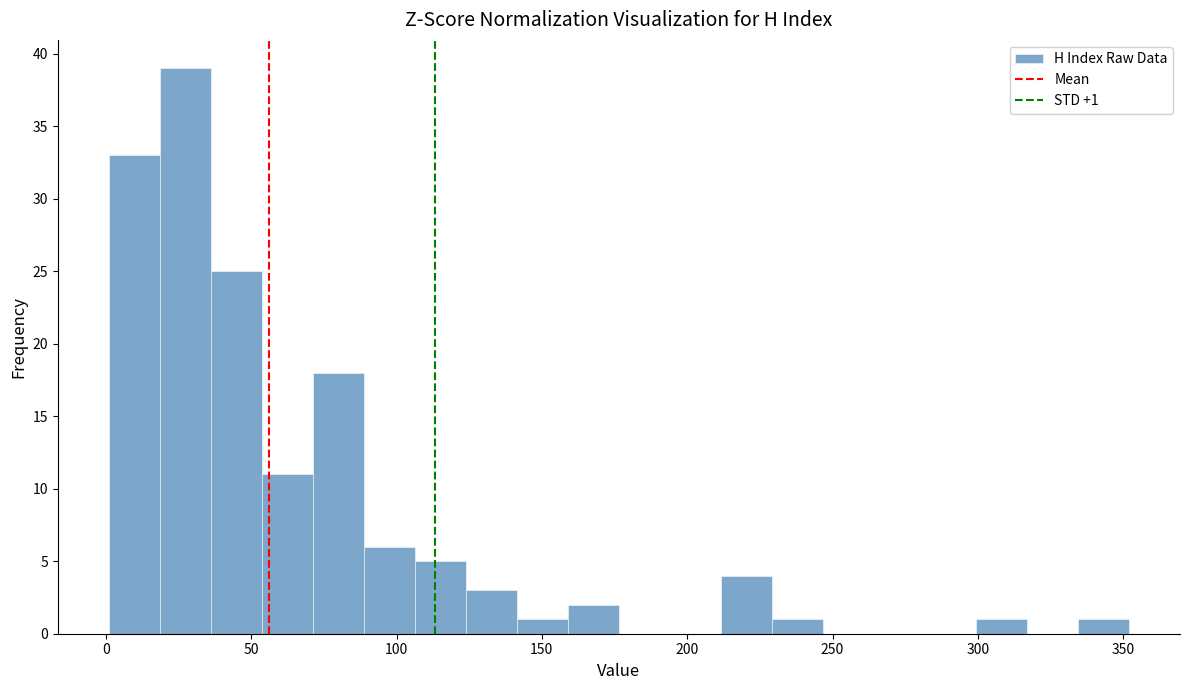

Around what value on the x-axis is the tallest bar? Give the approximate position of its centre, as read against the axis.

25